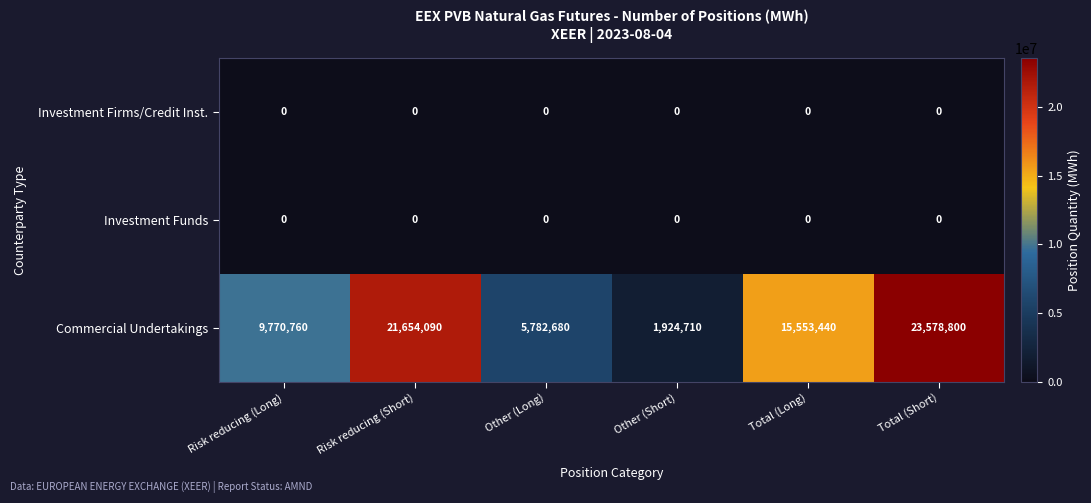

Reading right to left, what are all the values shown in this chart?

Investment Firms/Credit Inst.: Total (Short)=0	Total (Long)=0	Other (Short)=0	Other (Long)=0	Risk reducing (Short)=0	Risk reducing (Long)=0
Investment Funds: Total (Short)=0	Total (Long)=0	Other (Short)=0	Other (Long)=0	Risk reducing (Short)=0	Risk reducing (Long)=0
Commercial Undertakings: Total (Short)=23578800	Total (Long)=15553440	Other (Short)=1924710	Other (Long)=5782680	Risk reducing (Short)=21654090	Risk reducing (Long)=9770760